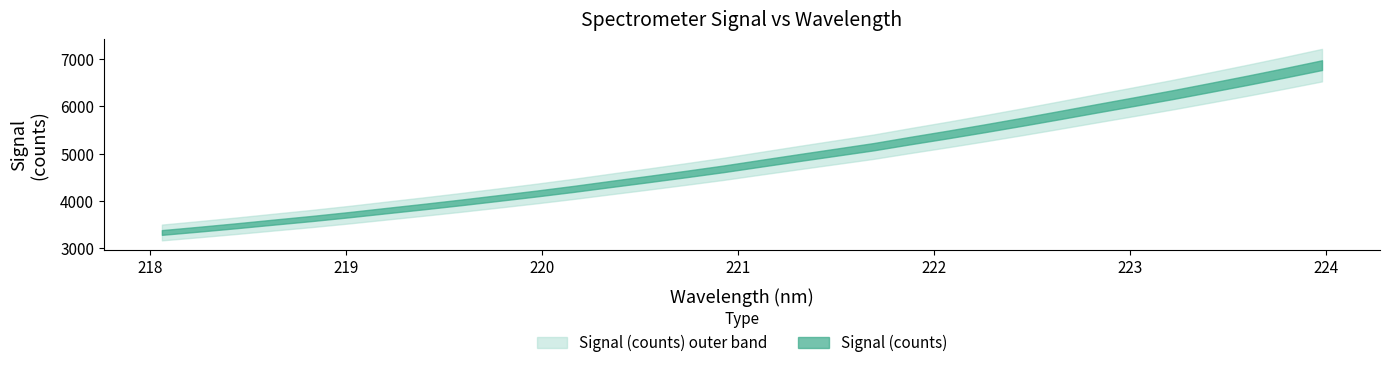

What is the sum of the values at 218.2508 and 223.0264?

9508.5